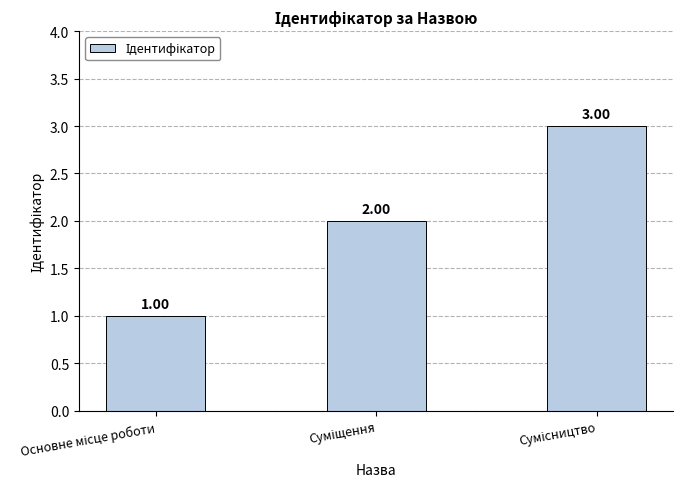

Where is the data nearest to the value 2?

Суміщення